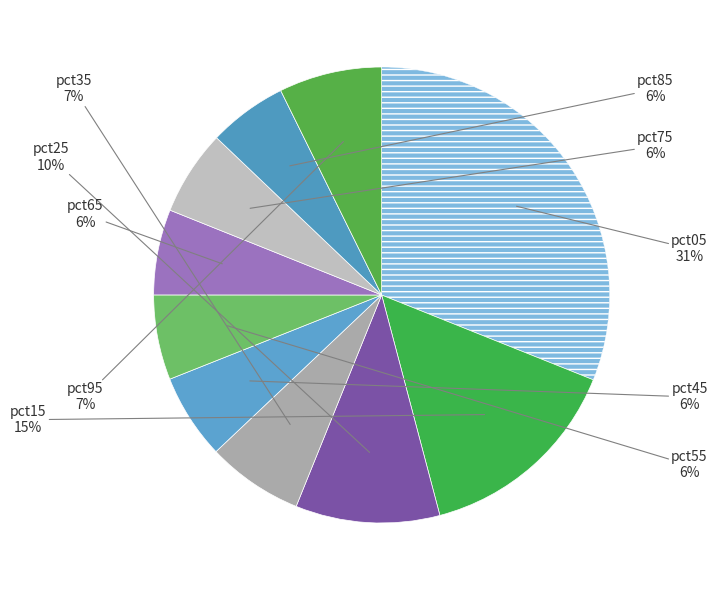

To the nearest percent, what is the average slice percentage?

10%